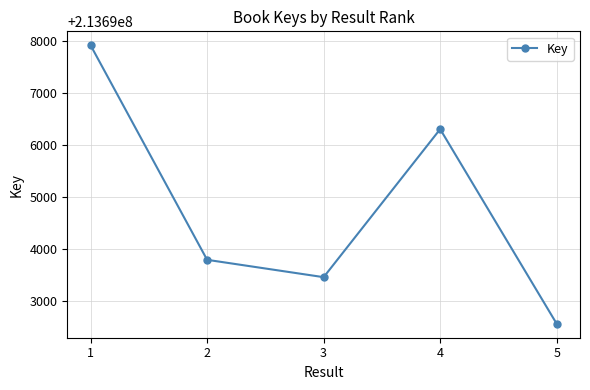

How many points are higher than both their immediate neighbors (excluding endpoints)?

1